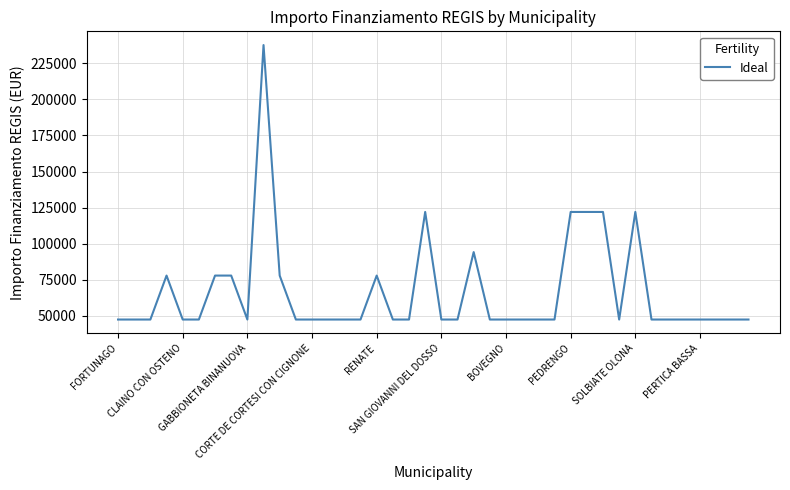

What is the difference between the maximum and minimum values?

190254